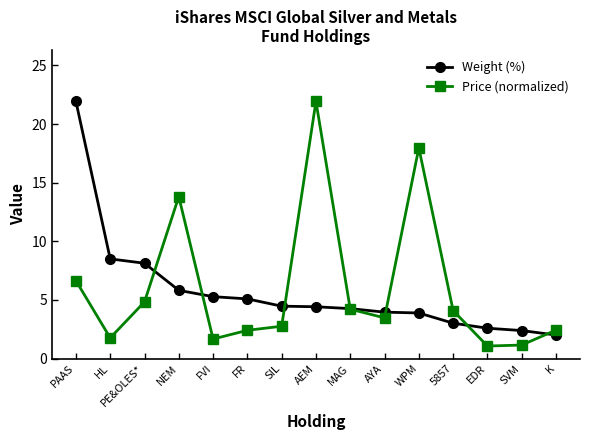

What is the difference between the second highest and minimum values in the Price (normalized) series?

16.9